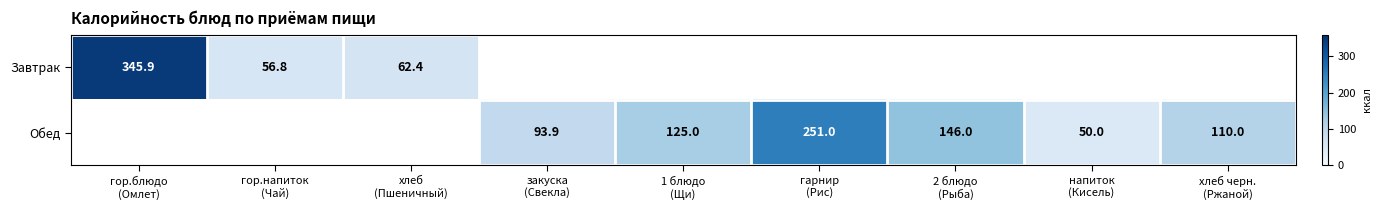

Is the value of Завтрак at гор.блюдо (Омлет) greater than the value of Обед at хлеб черн. (Ржаной)?

Yes